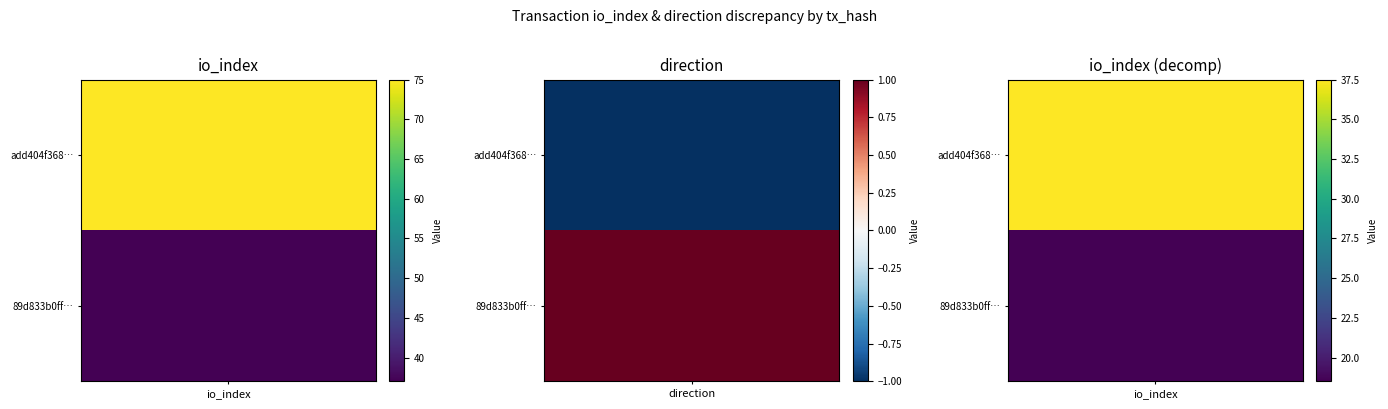

At which category does the chart reach its peak across all series?

1